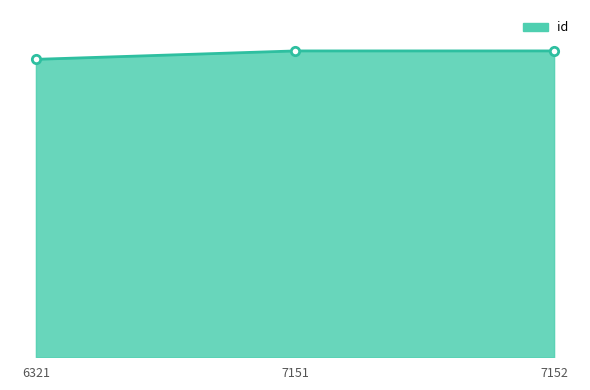

What is the ratio of the value at 7152 to the value at 7151?

1.0